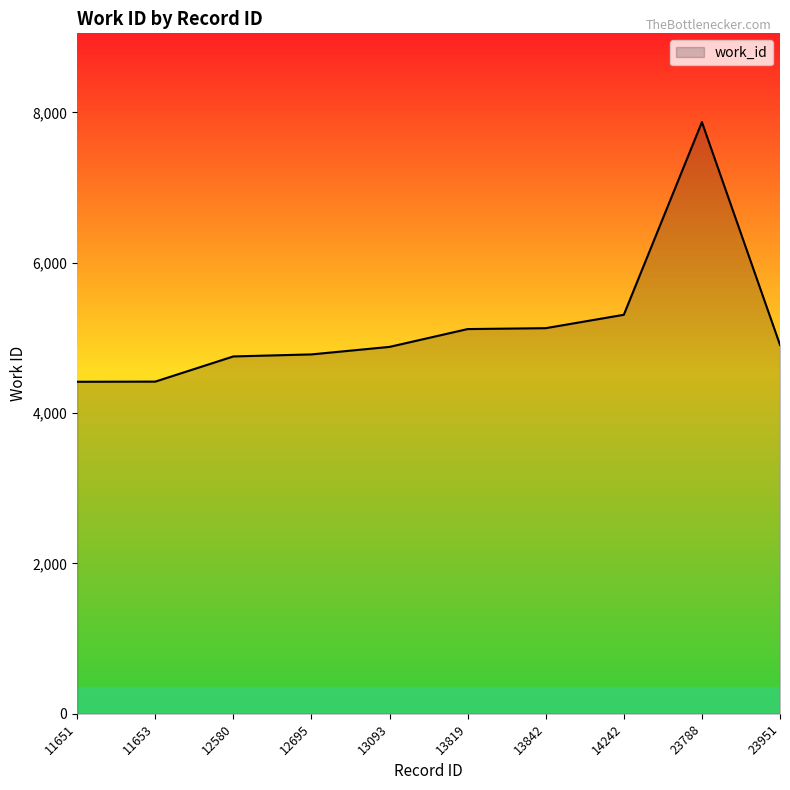

What value does the data have at 23788?

7870